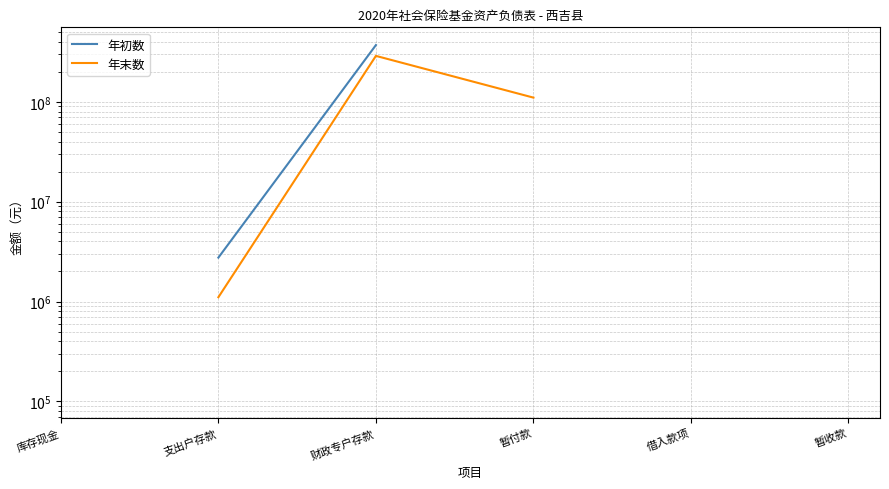

True or false: 年初数 and 年末数 intersect in this chart.

False